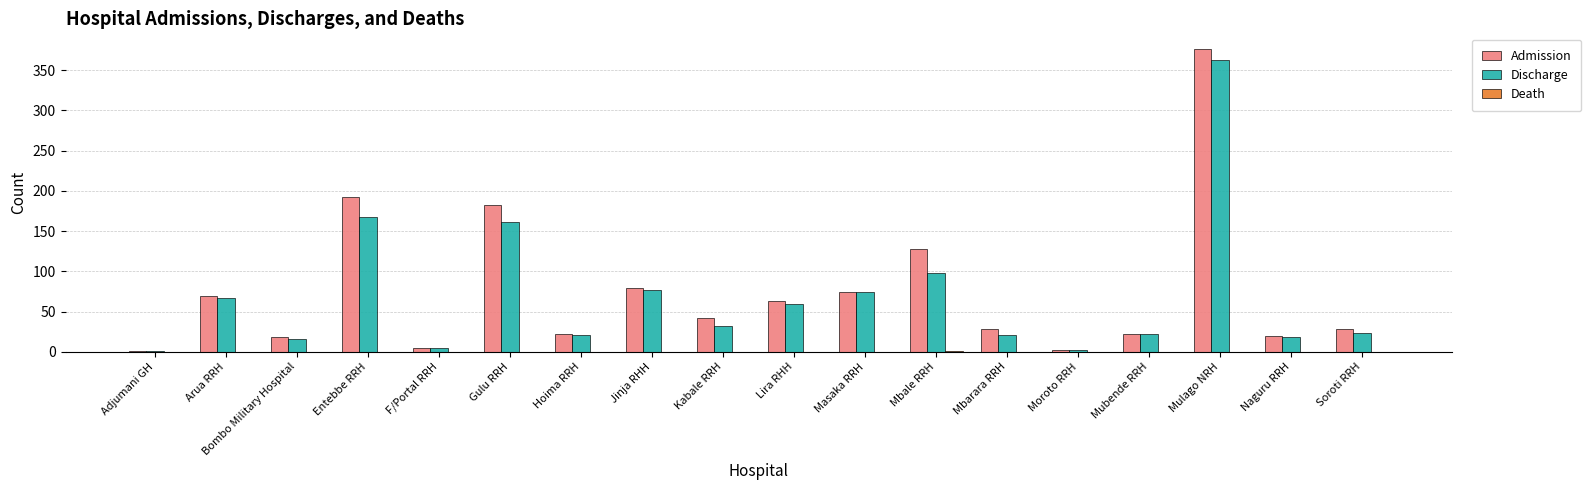

How many data points does each series have?

18